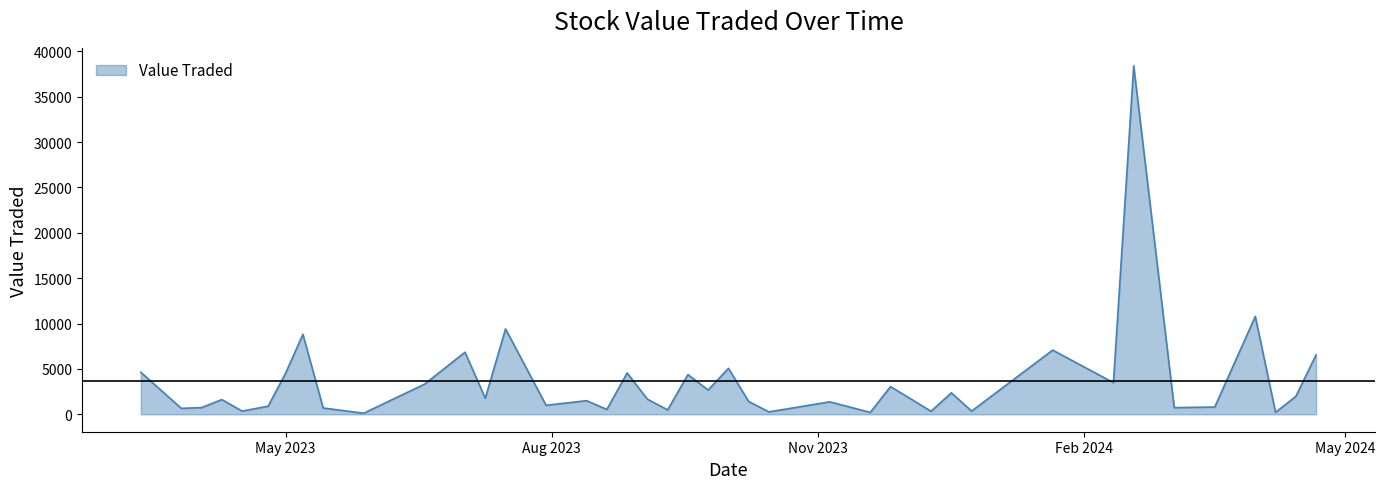

What is the difference between the maximum and minimum values?

38283